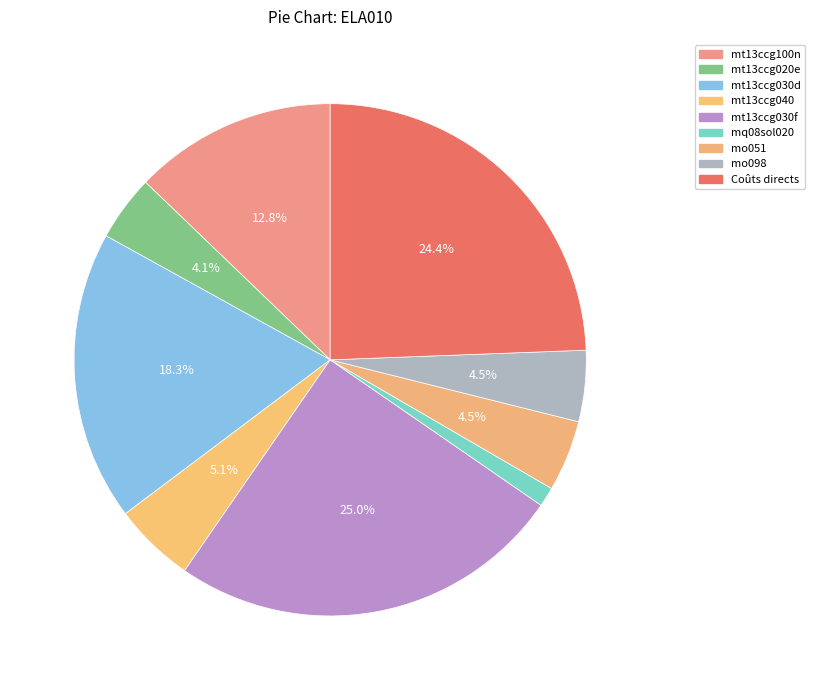

How many slices are in this pie chart?

9